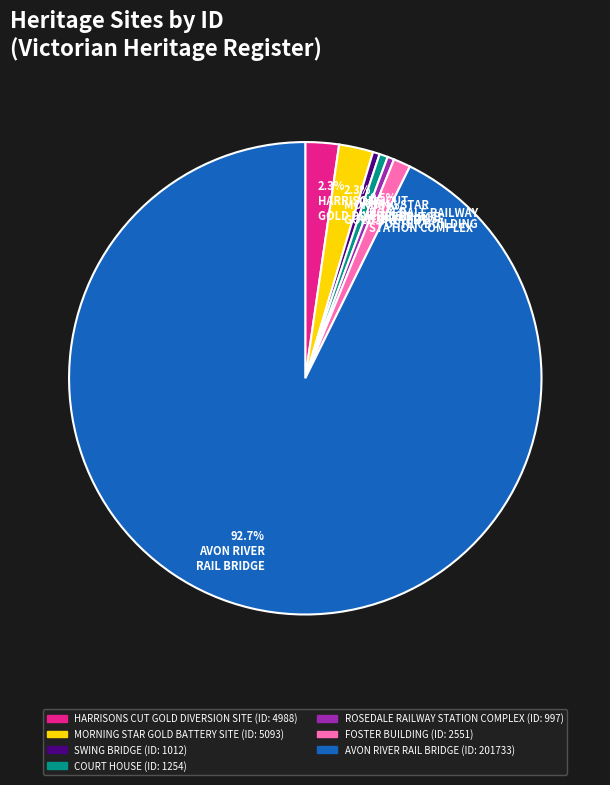

To the nearest percent, what is the difference between the largest and smallest slice percentages?

92%